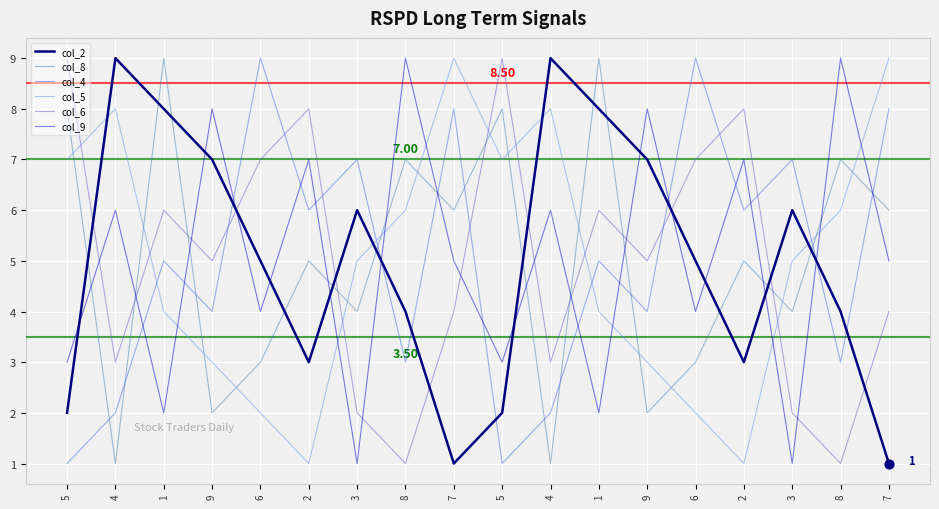

What is the total value across all series at 5?

30